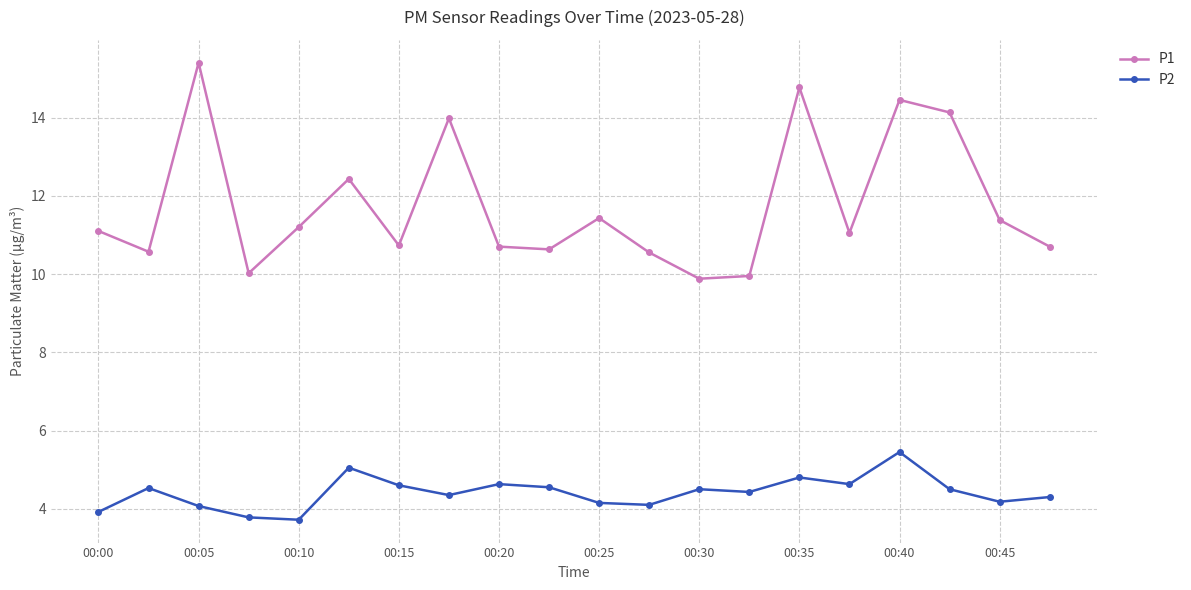

Which series has the widest spread of values?

P1